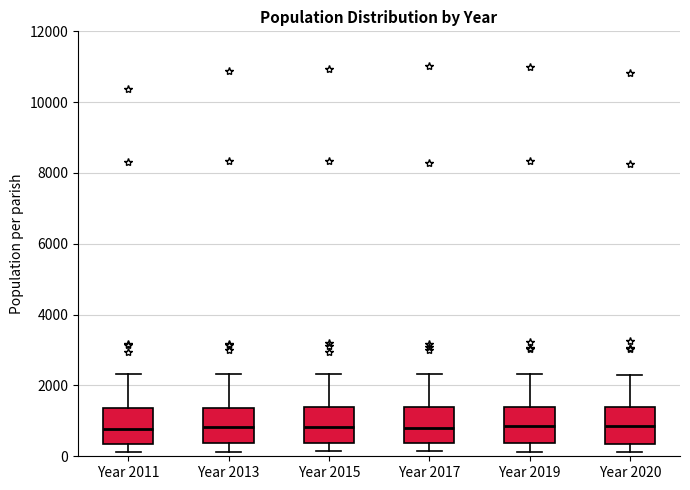

Where does the upper whisker of the box for Year 2013 end on the y-axis? The values are not printed on the chart, so give them approximately, as read against the axis.

2400